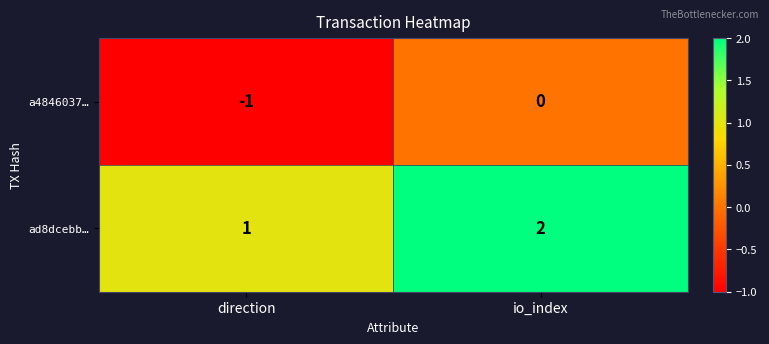

The a4846037… series shows 0 at io_index. True or false?

True